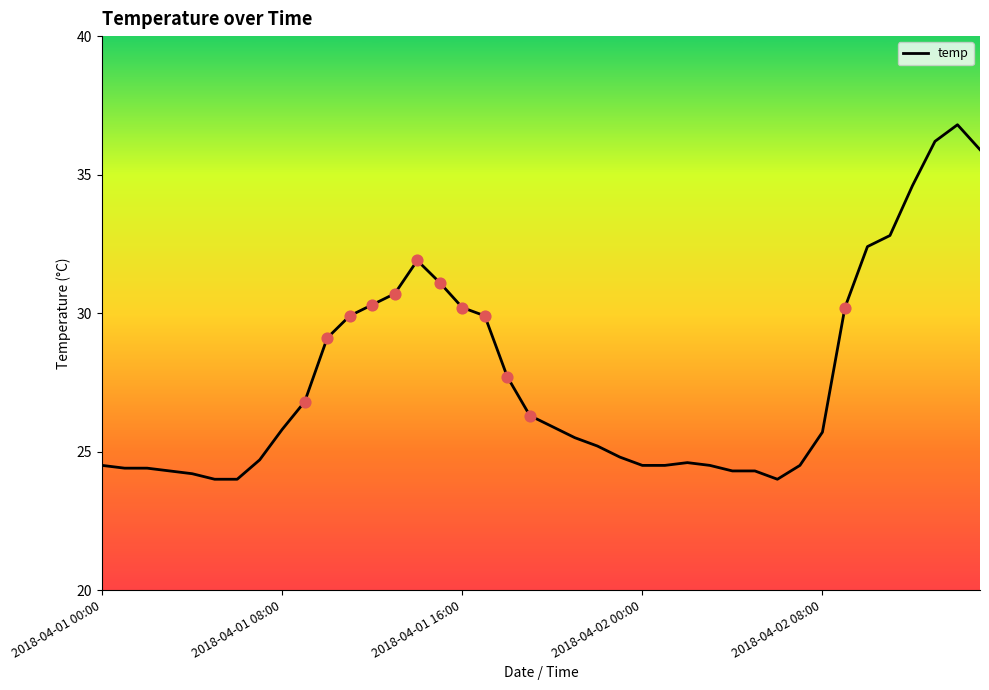

What is the maximum value shown in the chart?

36.8